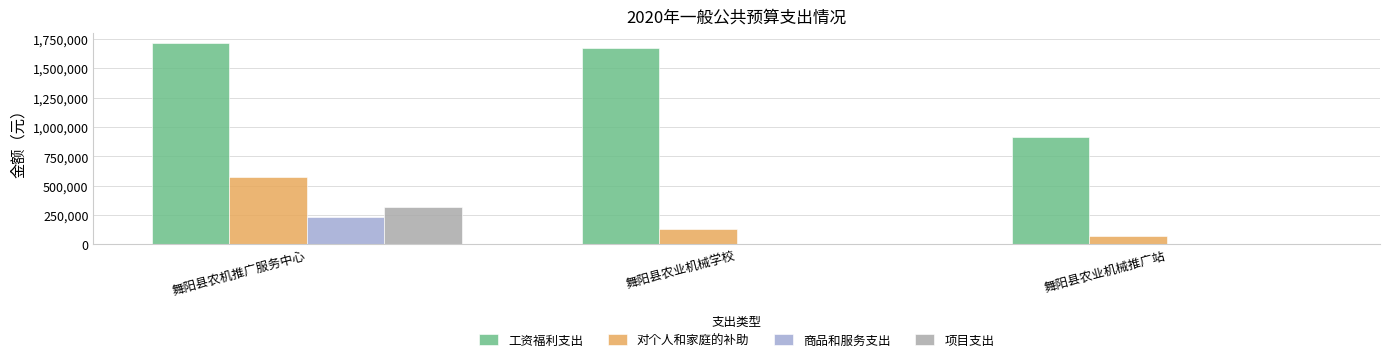

Which series changed the most between 舞阳县农业机械学校 and 舞阳县农业机械推广站?

工资福利支出